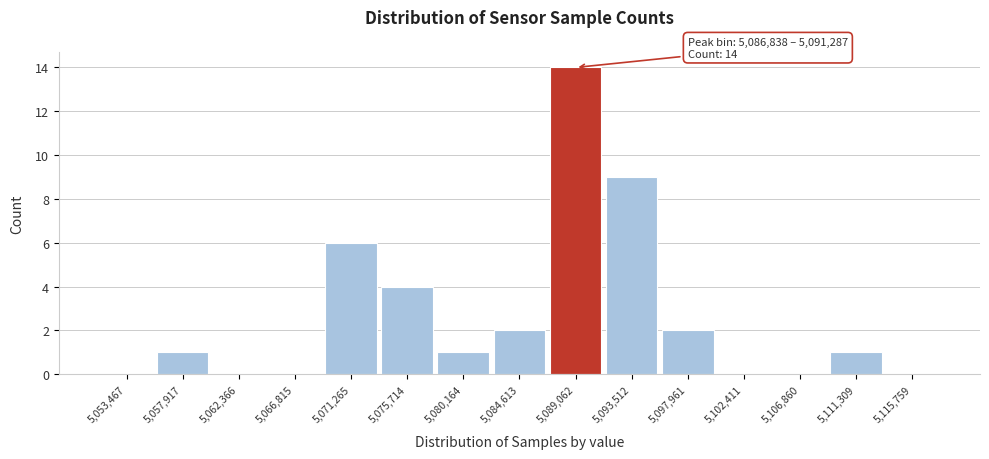

Which range on the x-axis has the tallest bar?

5087000 to 5091500